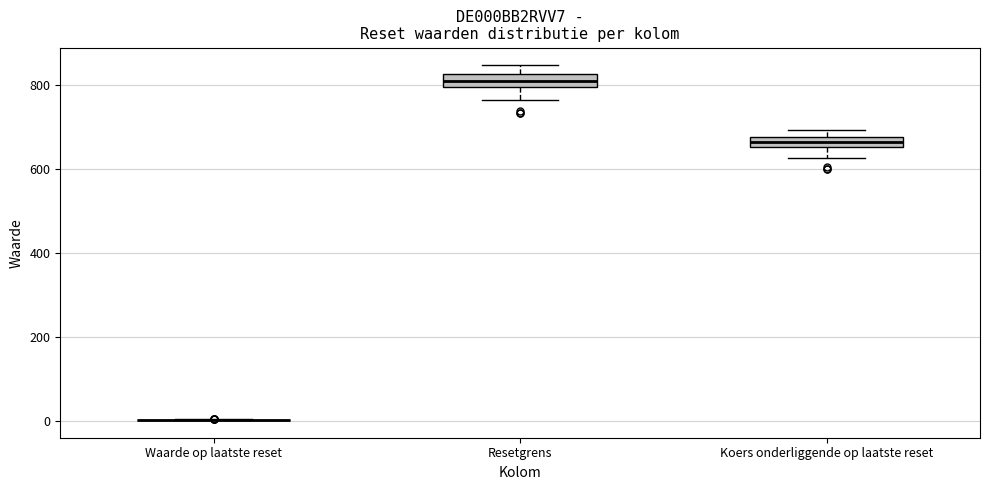

Where is the upper edge of the box for Resetgrens on the y-axis? The values are not printed on the chart, so give them approximately, as read against the axis.

820